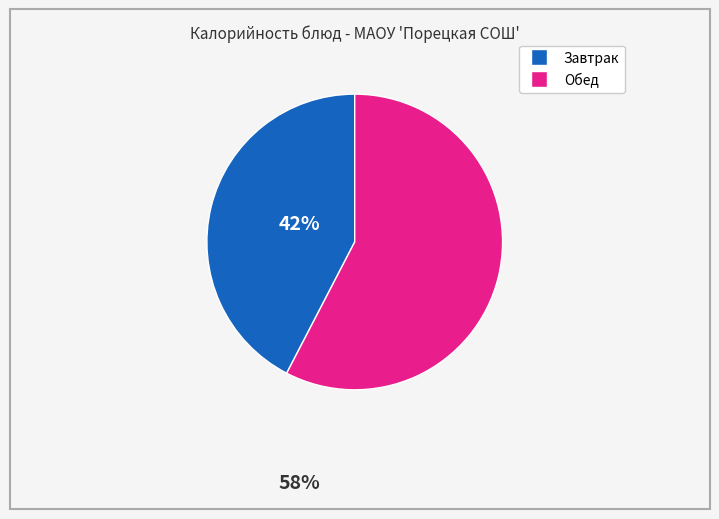

How many segments does this pie chart have?

2